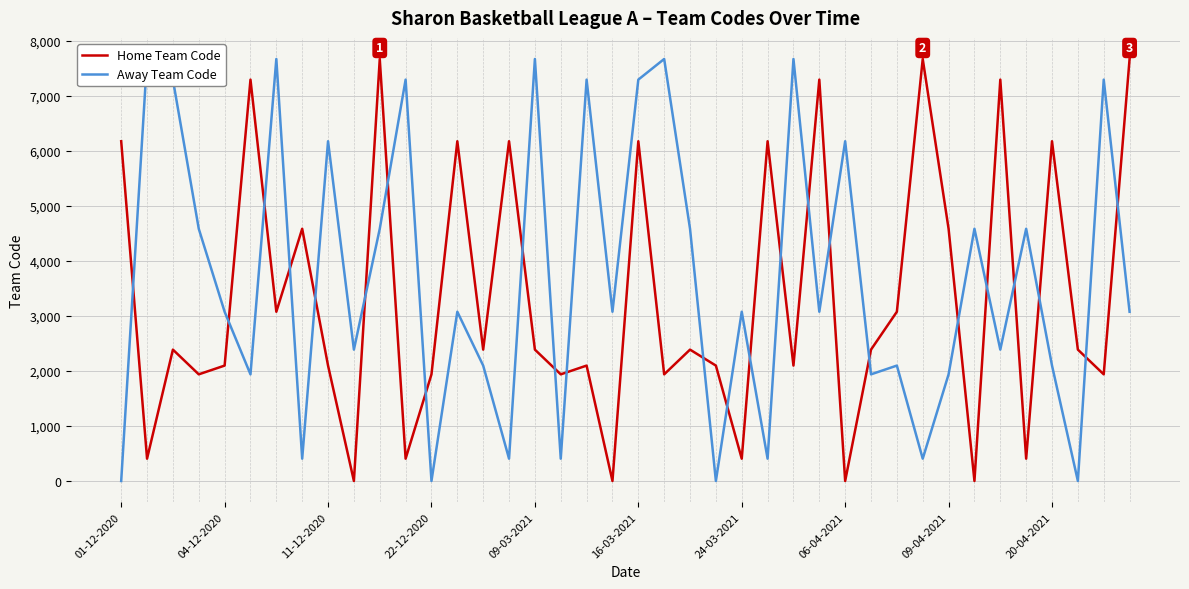

After their last crossing, which series has the higher values: Away Team Code or Home Team Code?

Home Team Code